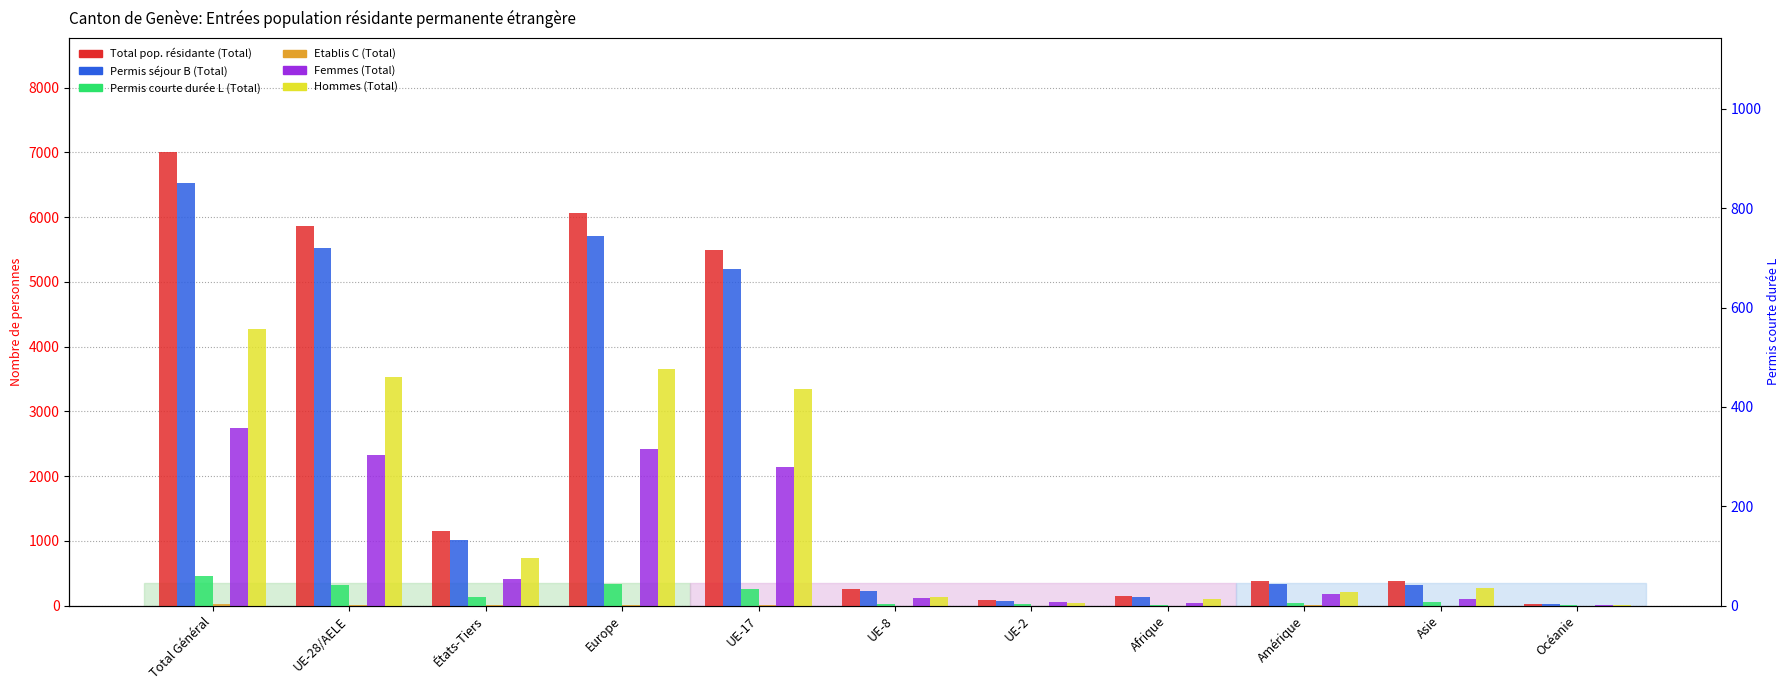

What is the average value of the Etablis C (Total) series?

9